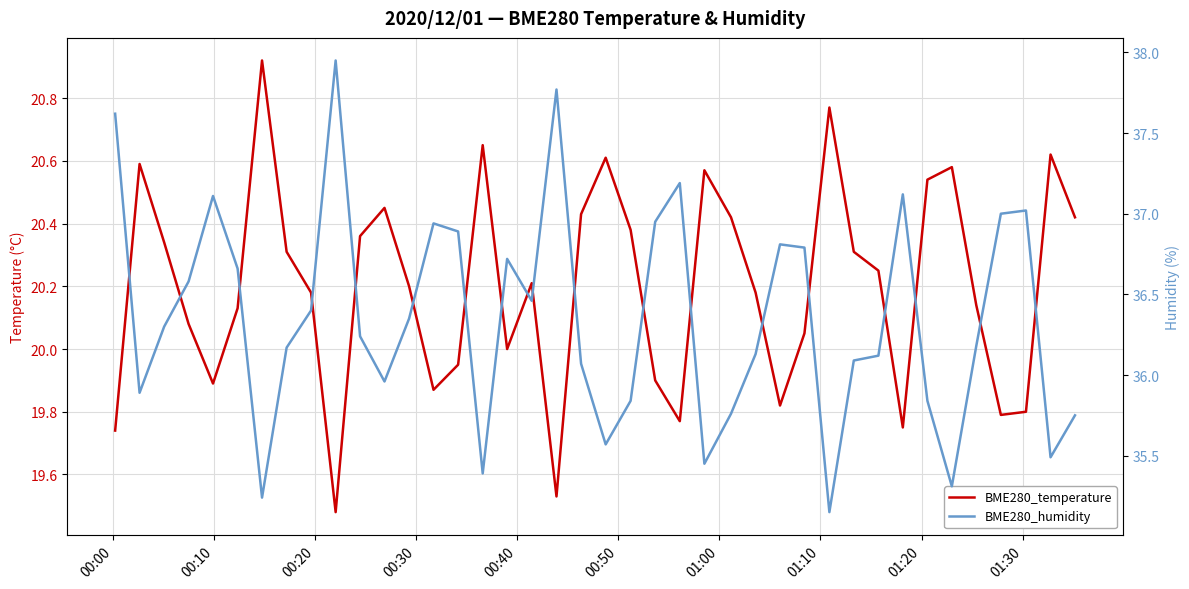

True or false: BME280_temperature and BME280_humidity intersect in this chart.

False